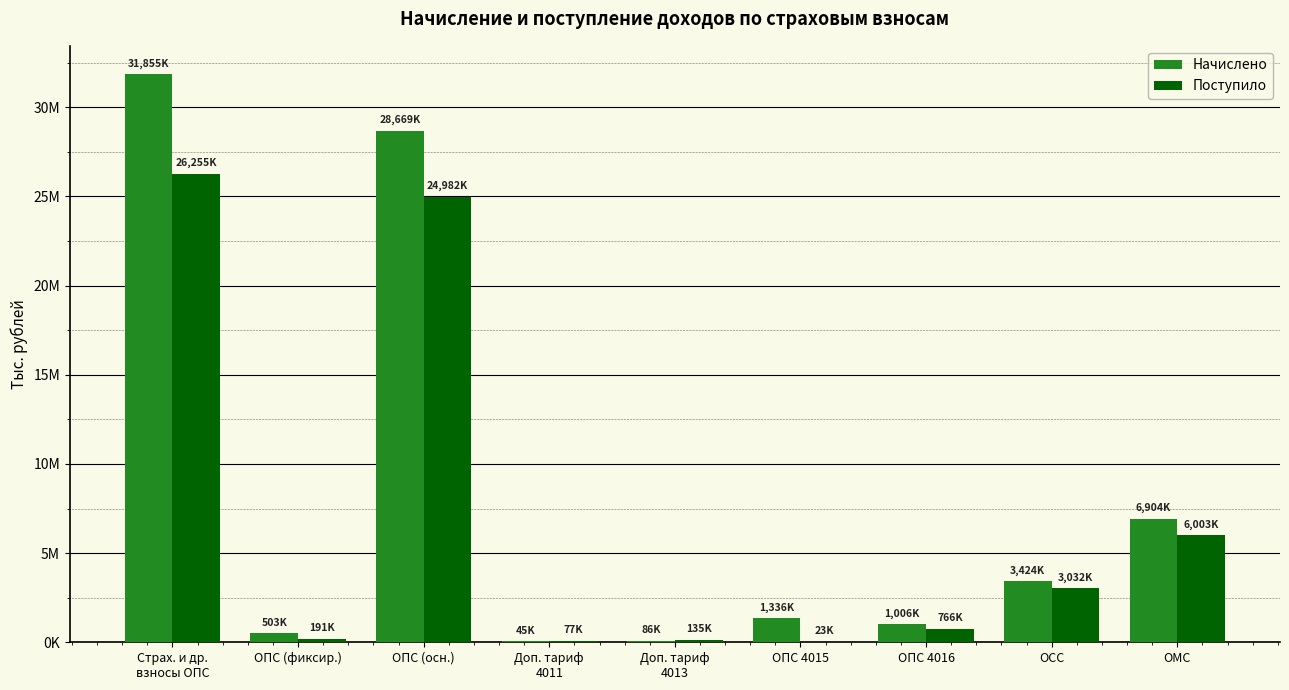

What are all the series names shown in the legend?

Начислено, Поступило